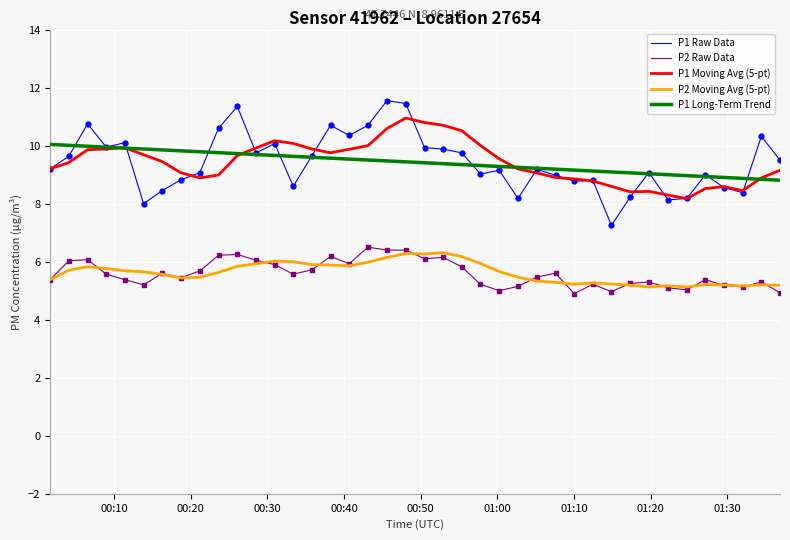

Which series has the largest range (max minus min)?

P1 Raw Data